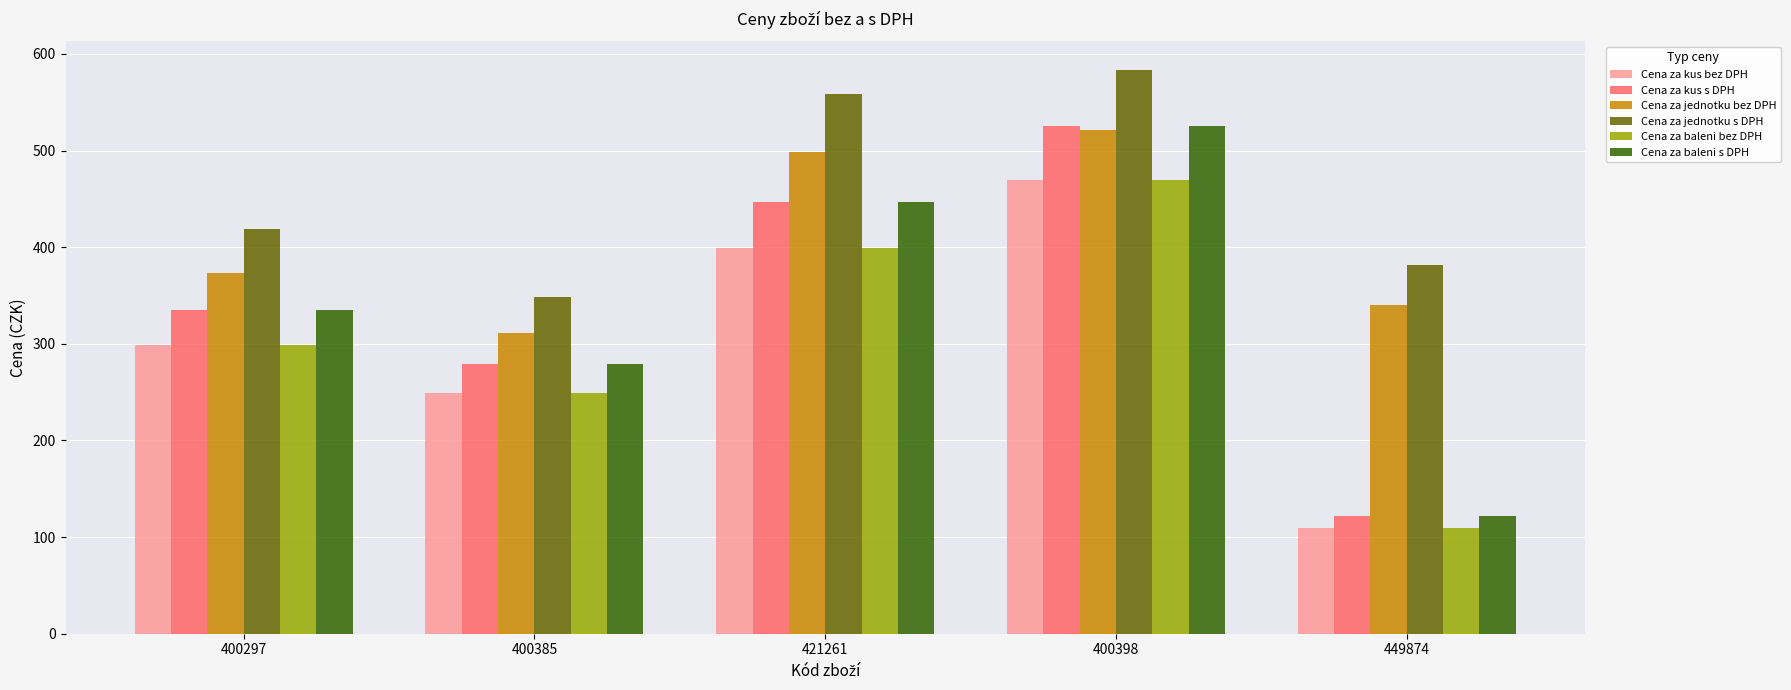

What is the difference between the Cena za baleni s DPH values at 400385 and 400398?

246.4